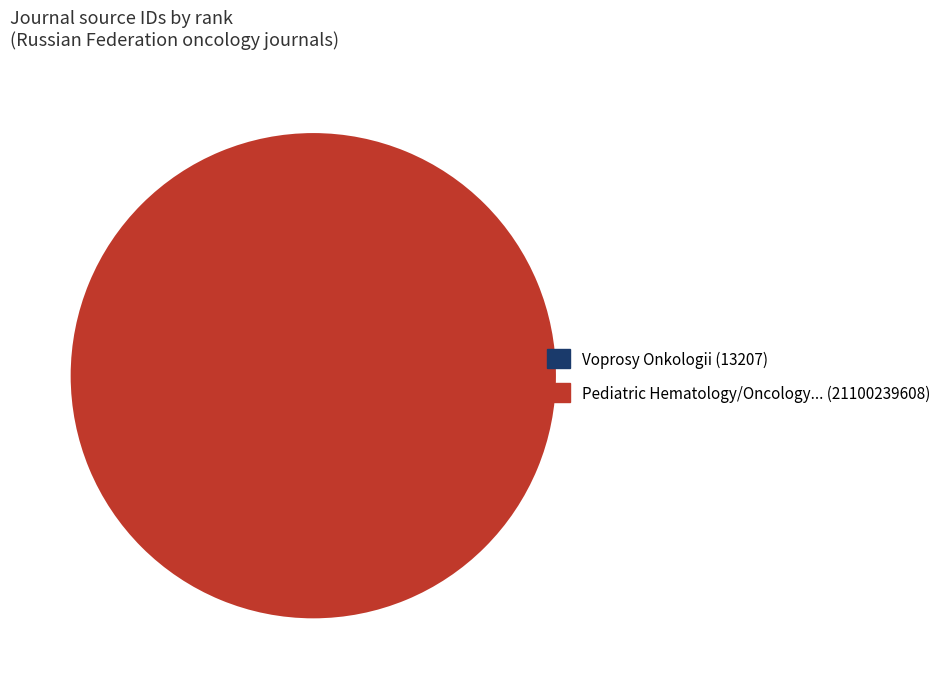

Is there any slice that represents more than half of the pie?

Yes